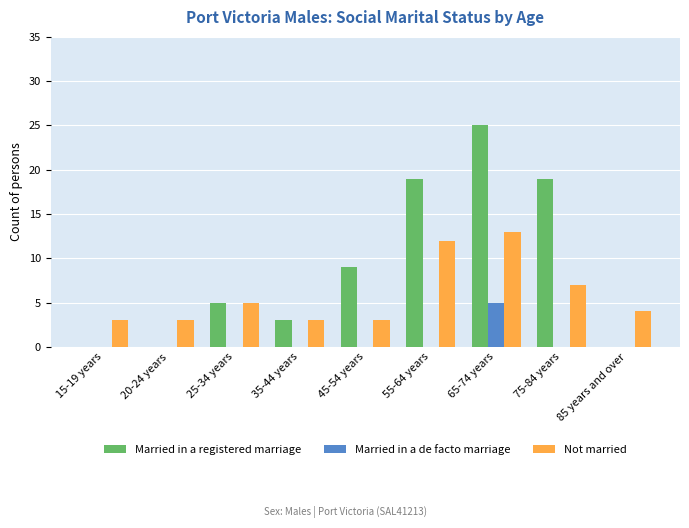

Where does the Not married series first go above 4?

25-34 years